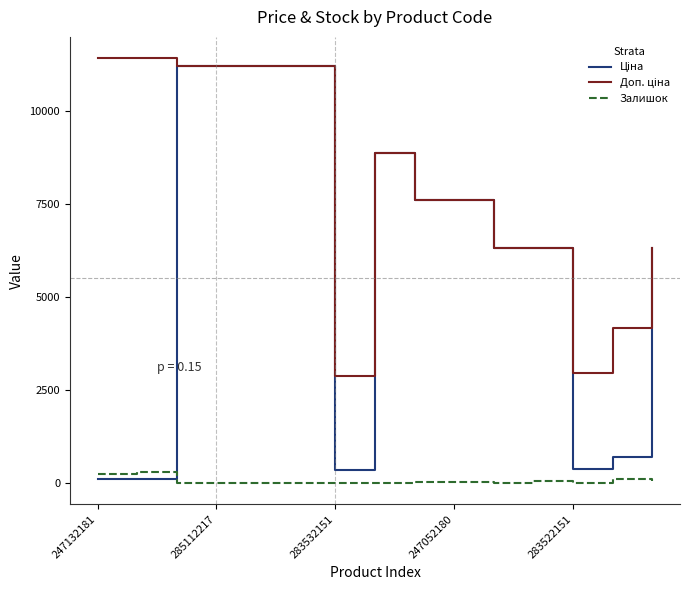

Does the chart have visible grid lines?

No